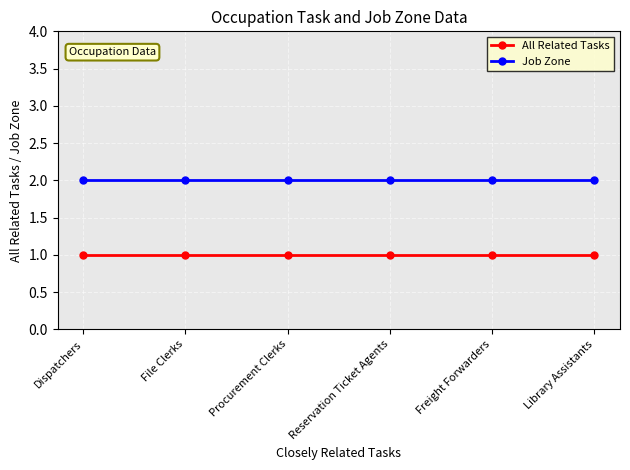

Reading left to right, extract all data points from this chart.

All Related Tasks: 1	1	1	1	1	1
Job Zone: 2	2	2	2	2	2